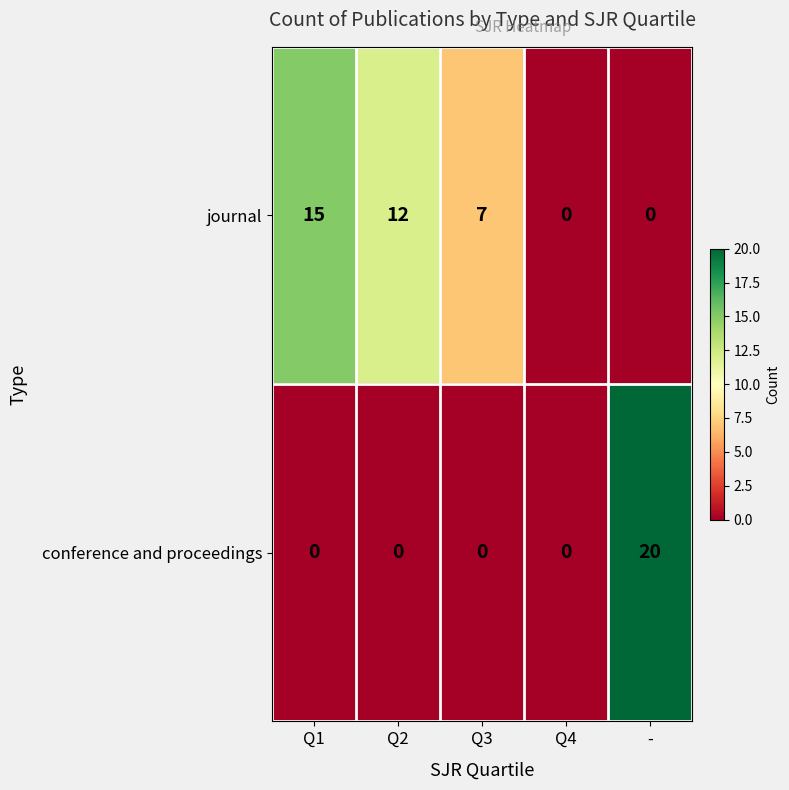

What is the total value across all series at -?

20